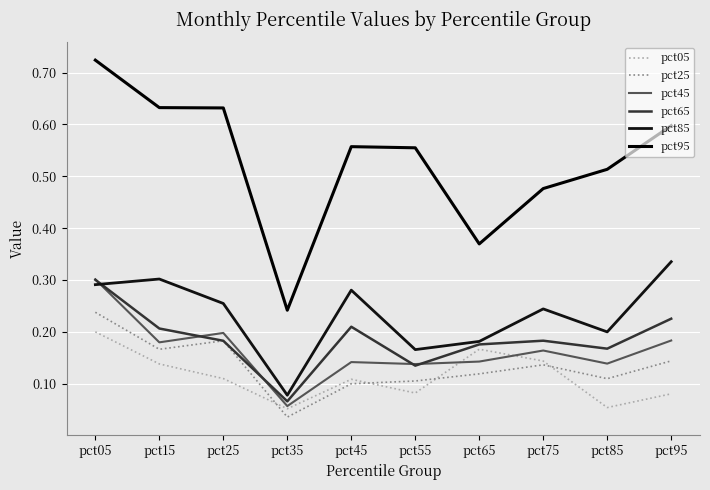

Is this an area chart (filled region under the line)?

No